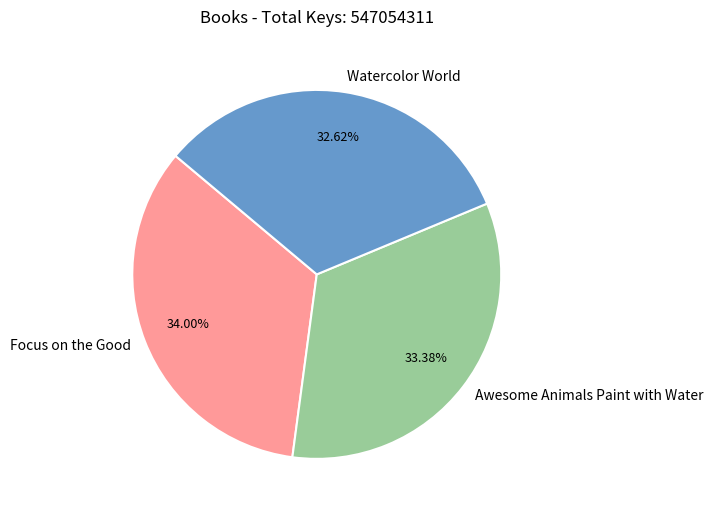

Rank the categories by value from lowest to highest.

Watercolor World, Awesome Animals Paint with Water, Focus on the Good